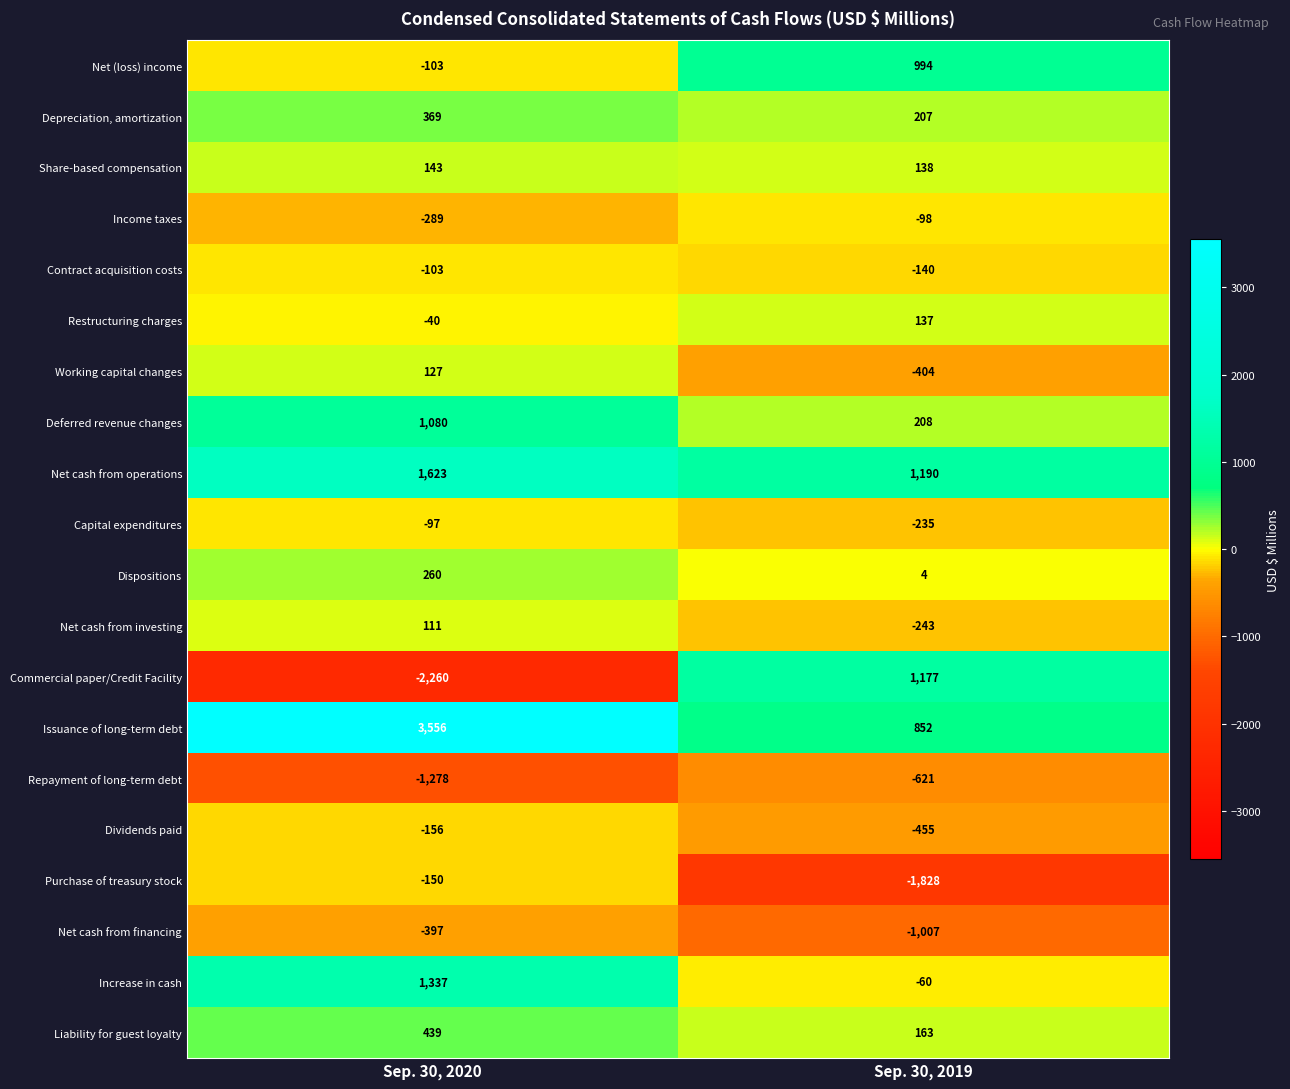

Which series changed the most between Sep. 30, 2020 and Sep. 30, 2019?

Commercial paper/Credit Facility